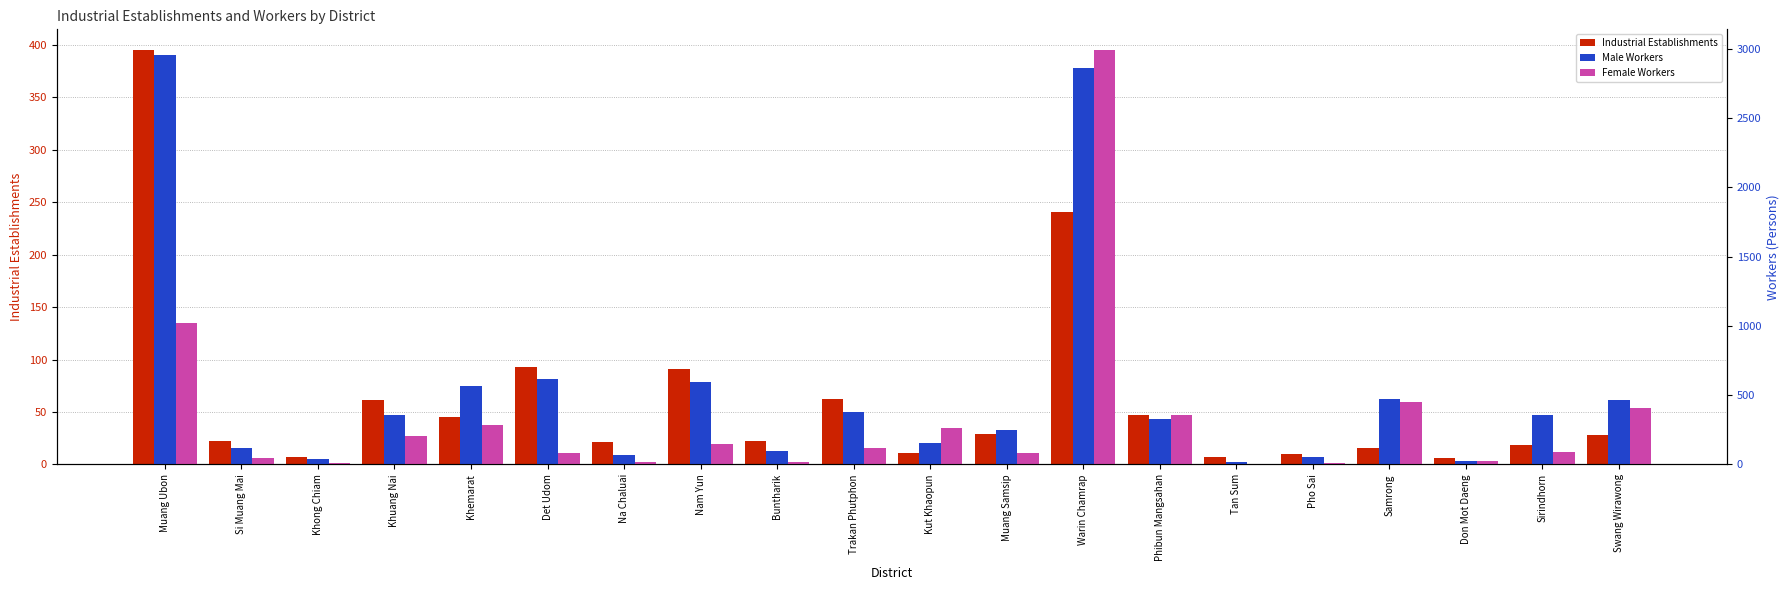

How many data points in Industrial Establishments are above 28?

9